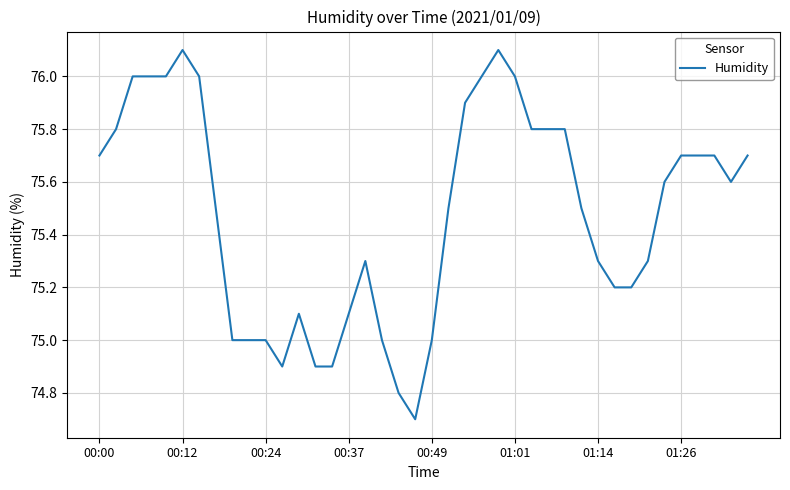

What is the greatest value displayed?

76.1